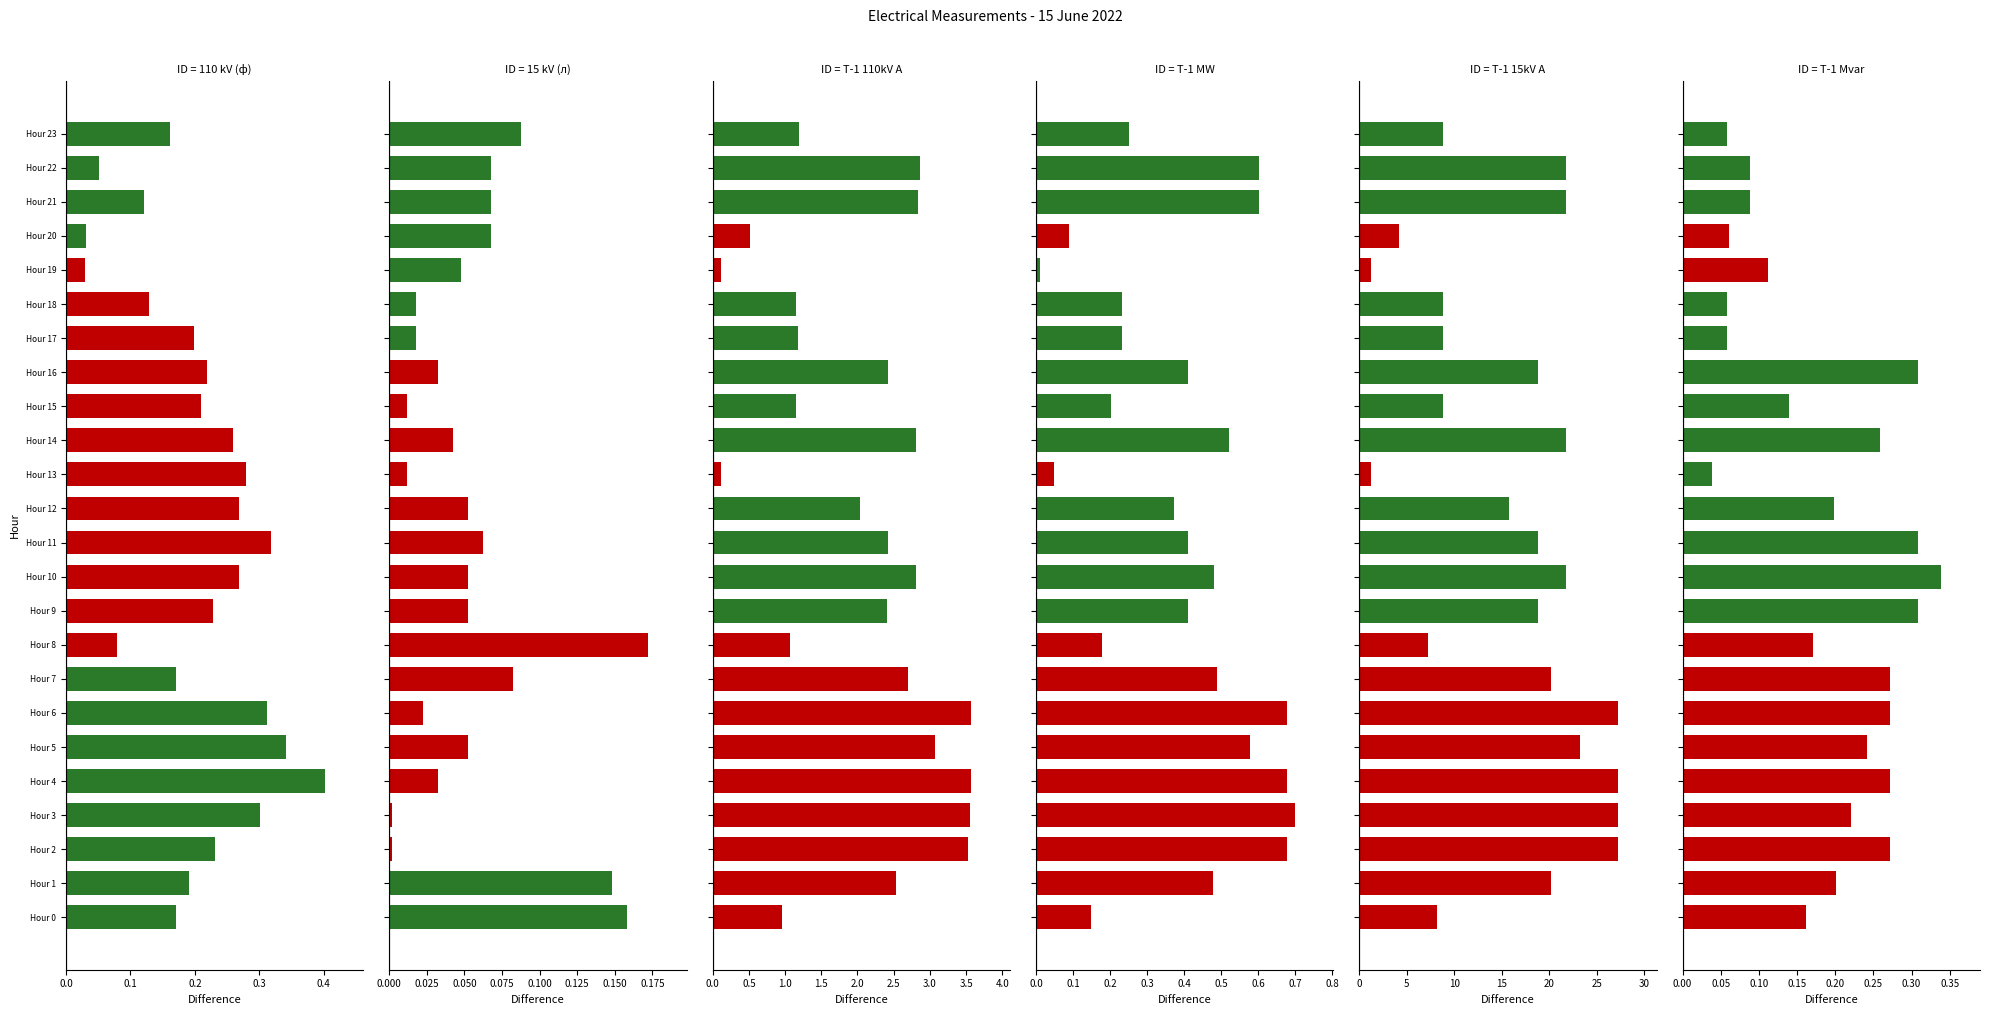

What is the lowest value of the T-1 110kV A series?

0.1